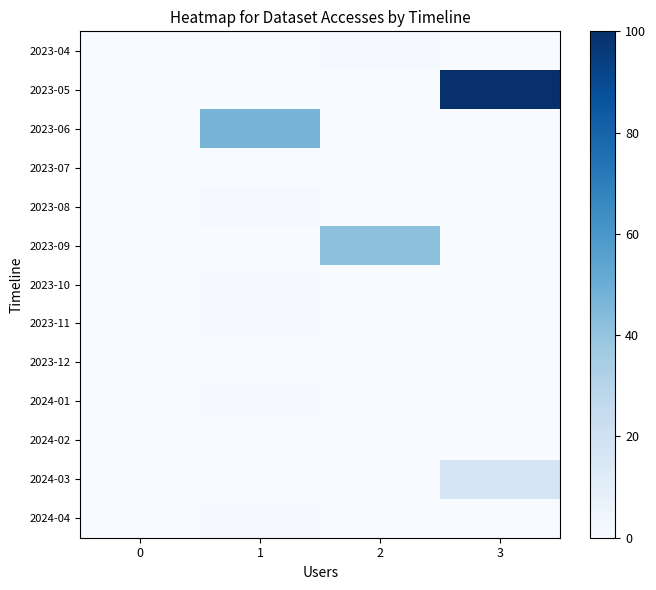

Reading right to left, list all the values displayed in this chart.

2023-04: 3=0.0	2=0.8	1=0.0	0=0.0
2023-05: 3=100.0	2=0.0	1=0.0	0=0.0
2023-06: 3=0.0	2=0.0	1=47.1	0=0.0
2023-07: 3=0.0	2=0.0	1=0.0	0=0.0
2023-08: 3=0.0	2=0.0	1=0.8	0=0.0
2023-09: 3=0.0	2=41.6	1=0.0	0=0.0
2023-10: 3=0.0	2=0.0	1=0.4	0=0.0
2023-11: 3=0.0	2=0.0	1=0.4	0=0.0
2023-12: 3=0.0	2=0.0	1=0.0	0=0.0
2024-01: 3=0.0	2=0.0	1=0.4	0=0.0
2024-02: 3=0.0	2=0.0	1=0.0	0=0.0
2024-03: 3=17.1	2=0.0	1=0.0	0=0.0
2024-04: 3=0.0	2=0.0	1=0.4	0=0.0